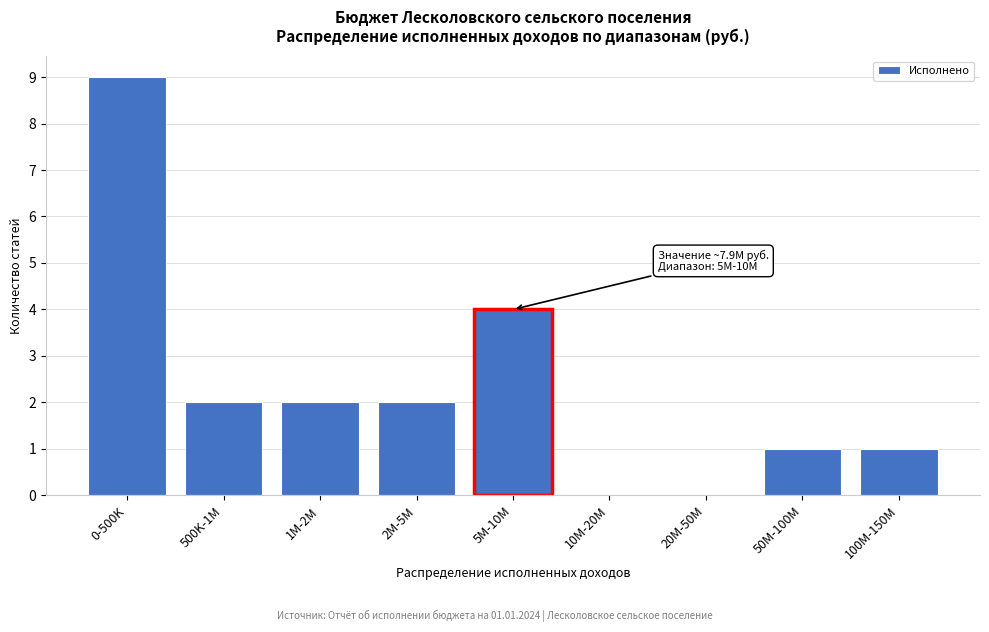

Reading left to right, what are all the values shown in this chart?

0-500K=9	500K-1M=2	1M-2M=2	2M-5M=2	5M-10M=4	10M-20M=0	20M-50M=0	50M-100M=1	100M-150M=1